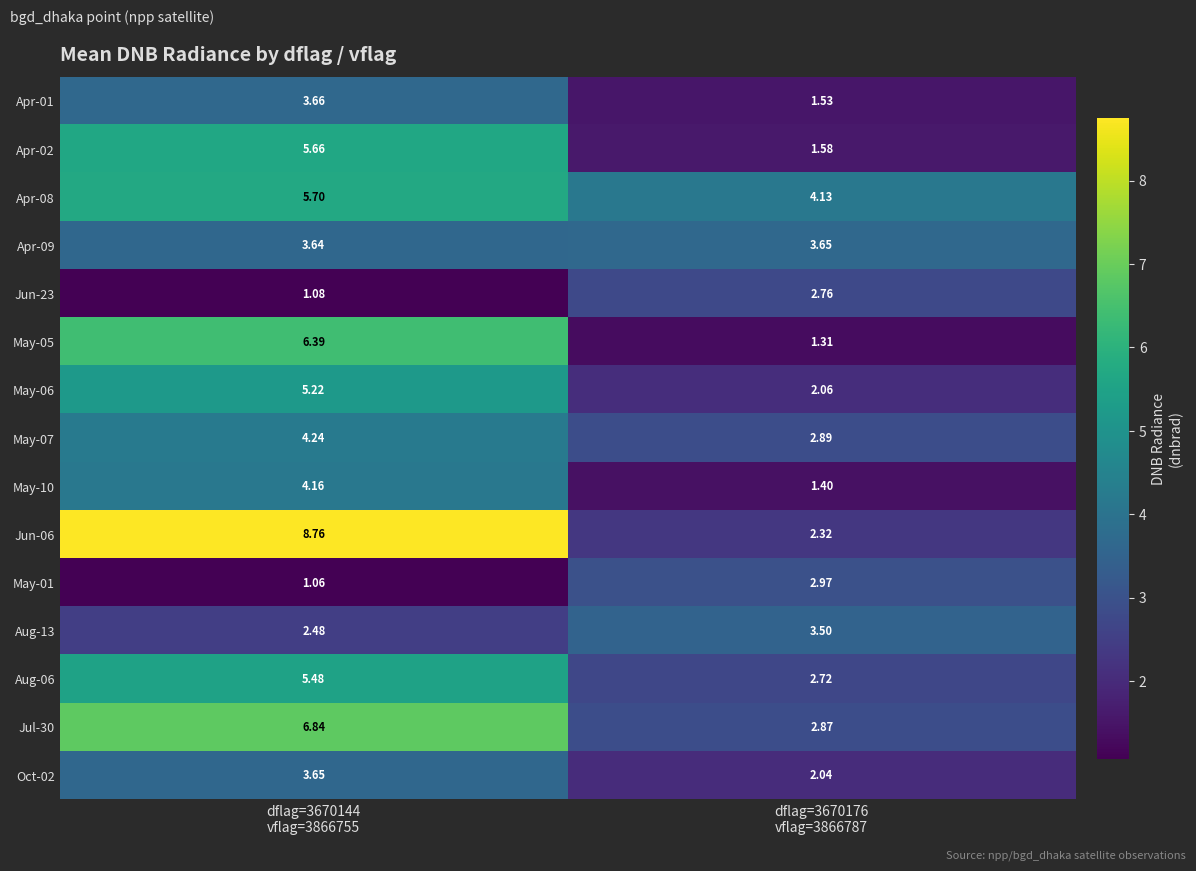

Count the number of categories in the chart.

2